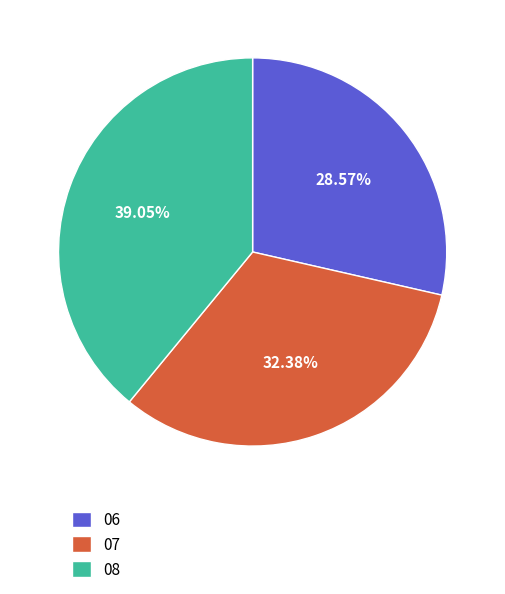

To the nearest percent, what is the average slice percentage?

33%